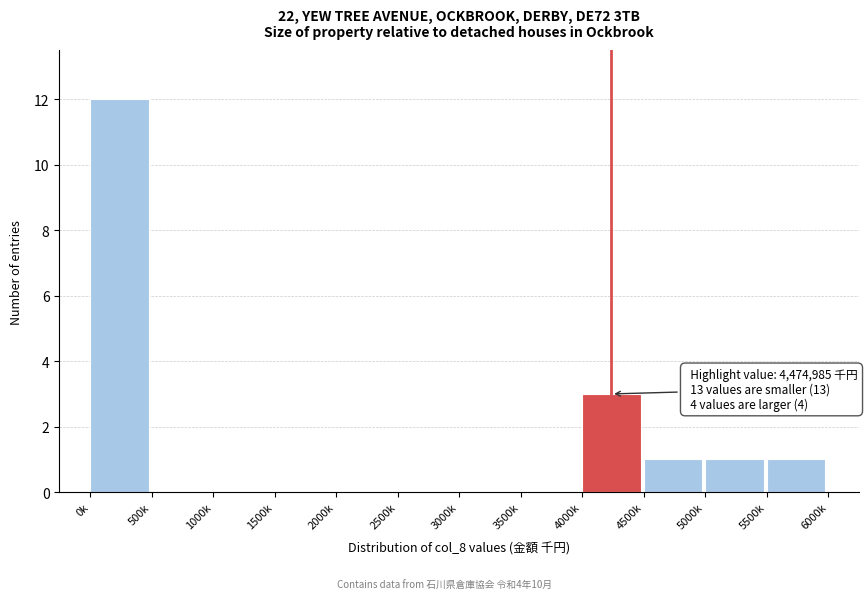

Reading left to right, list all the values displayed in this chart.

0k=12	500k=0	1000k=0	1500k=0	2000k=0	2500k=0	3000k=0	3500k=0	4000k=3	4500k=1	5000k=1	5500k=1